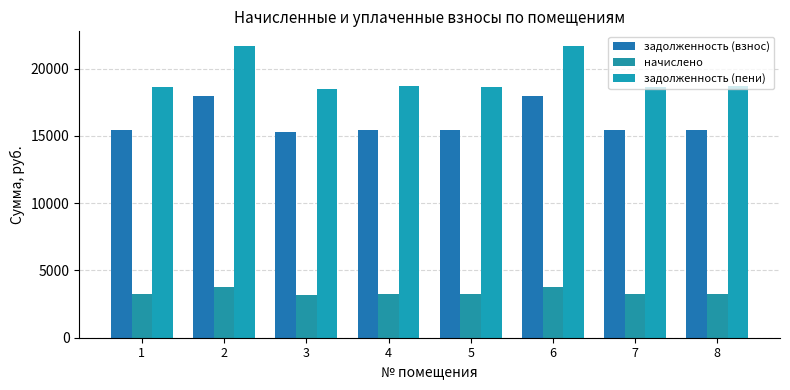

How many data points in начислено are less than 3238?

4